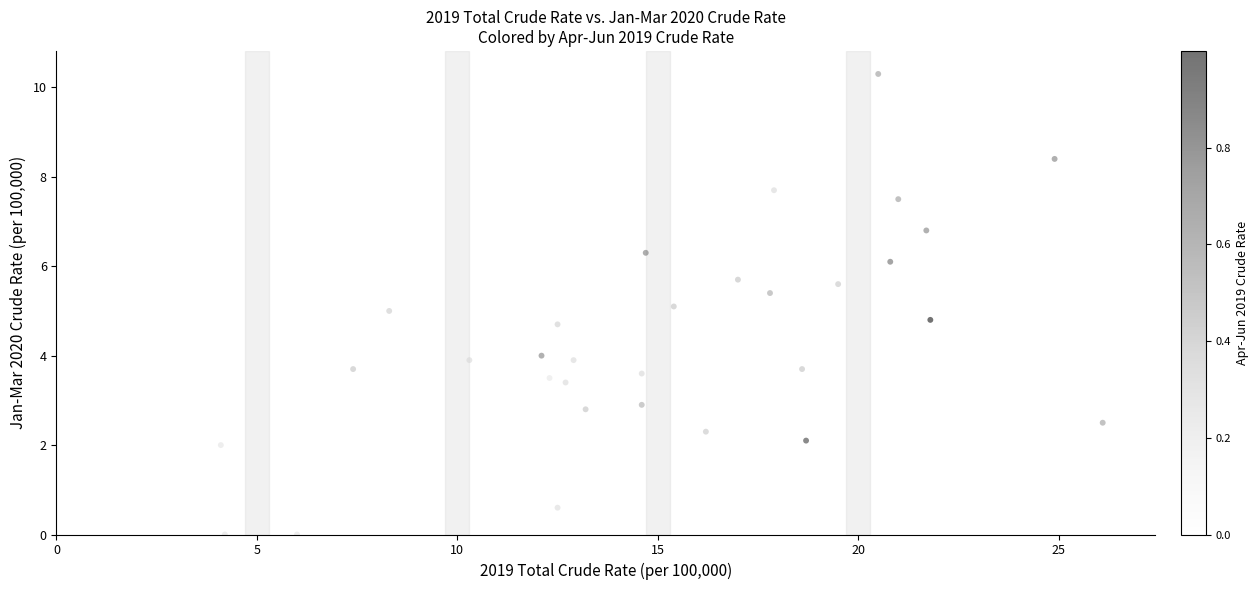

What is the range of X values (max minus min)?

26.1